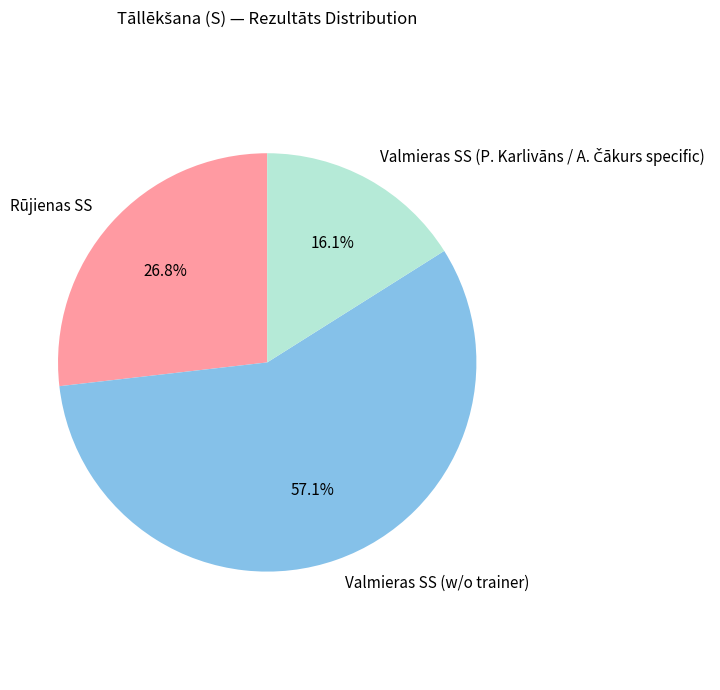

Approximately how many times larger is the value at Valmieras SS (w/o trainer) compared to Rūjienas SS?

2.1